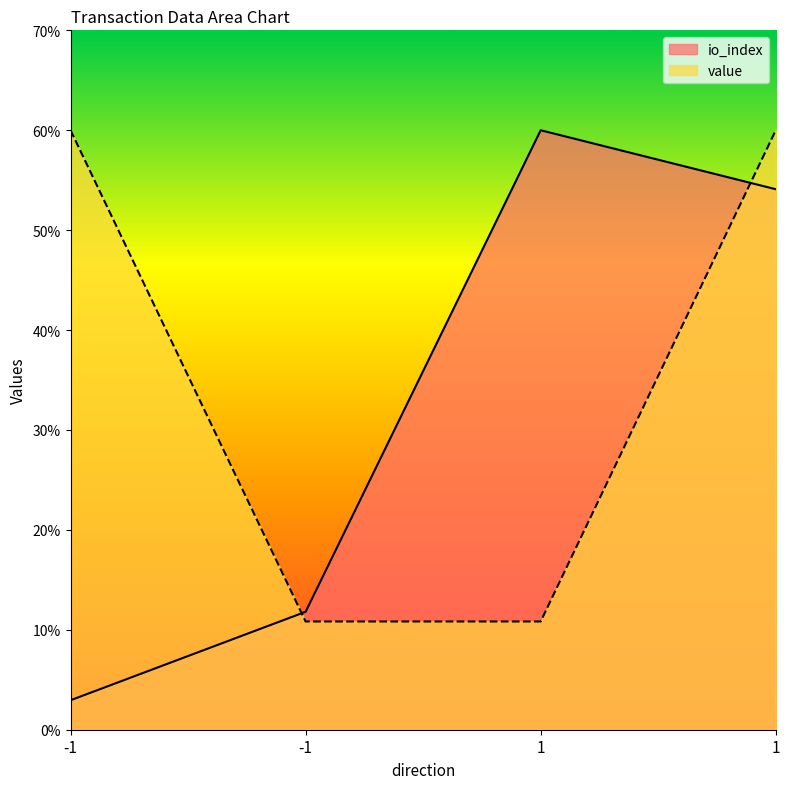

What is the difference between the highest and lowest values at -1?

57.0